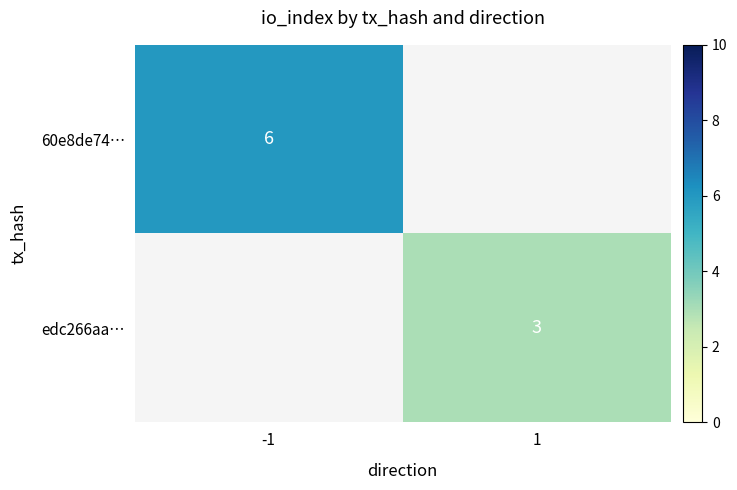

List the labels in order of edc266aa… value, smallest first.

-1, 1